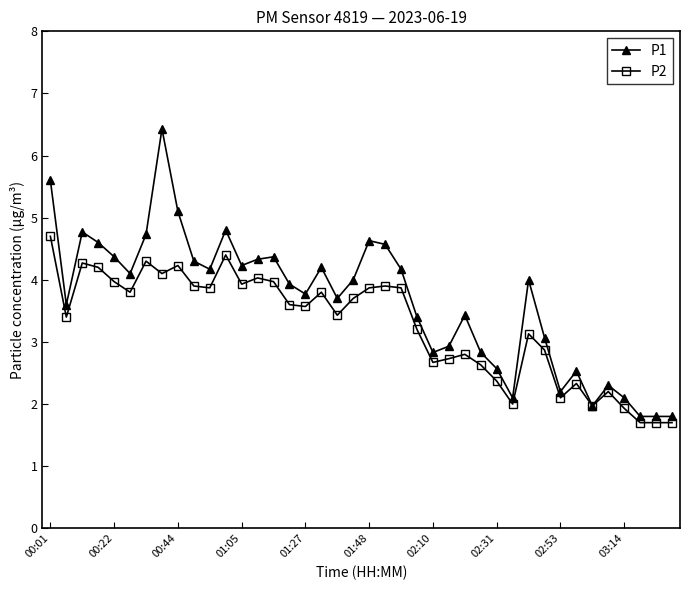

What is the value of the P1 point at the 5th from the left?

4.4